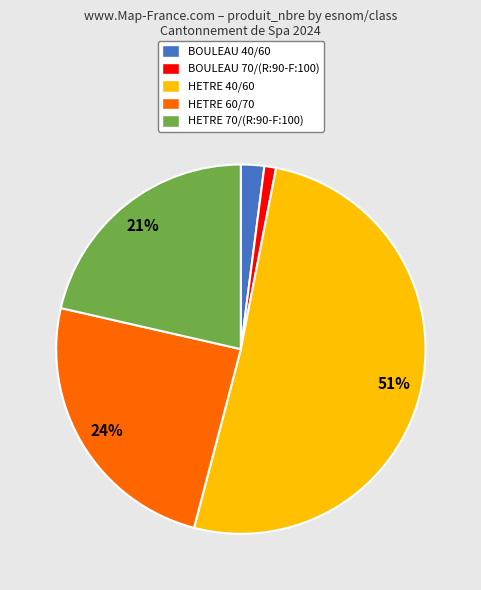

The HETRE 40/60 slice represents 51% of the pie. True or false?

True